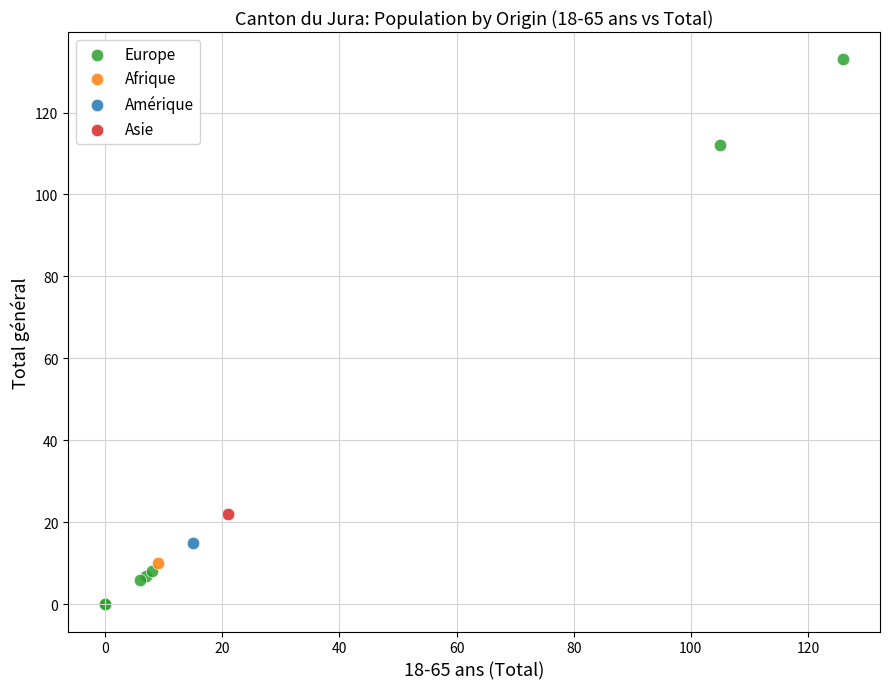

What are all the series names shown in the legend?

Europe, Afrique, Amérique, Asie